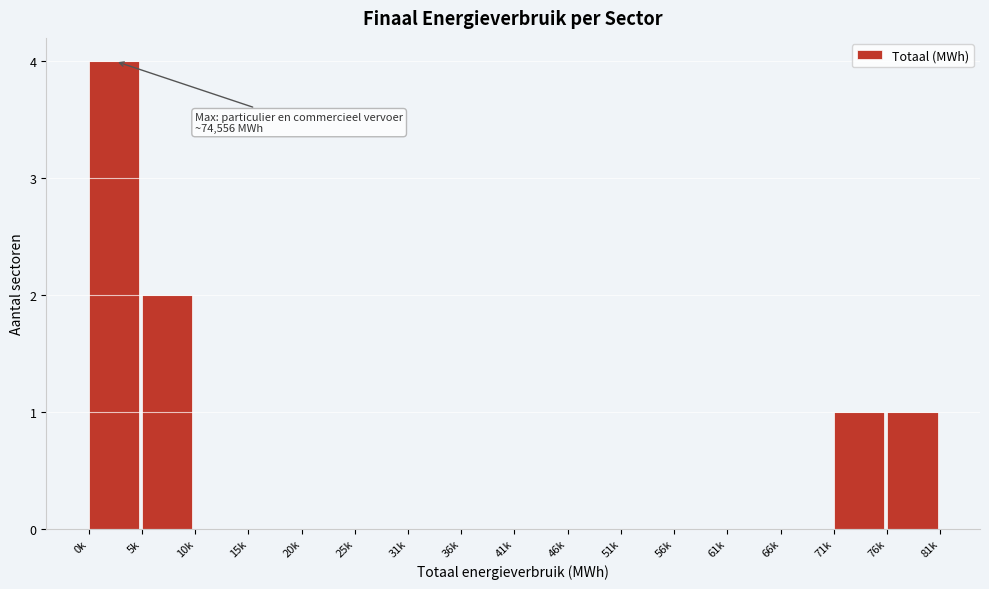

Reading left to right, what are all the values shown in this chart?

0k=4	5k=2	10k=0	15k=0	20k=0	25k=0	31k=0	36k=0	41k=0	46k=0	51k=0	56k=0	61k=0	66k=0	71k=1	76k=1